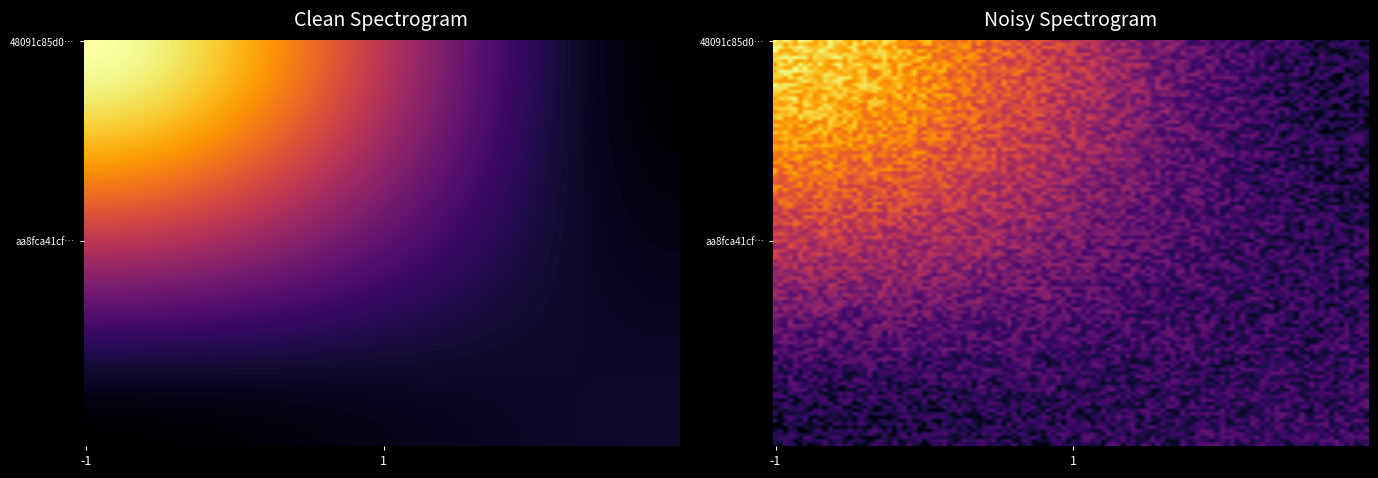

The value of 48091c85d04184f02715bd14196a80c2cafba56 at io_index is 25. True or false?

True